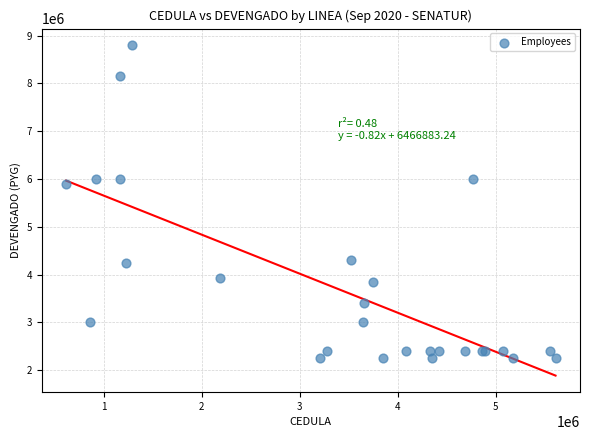

What Y value in the scatter plot is closest to 5522617?

5890000